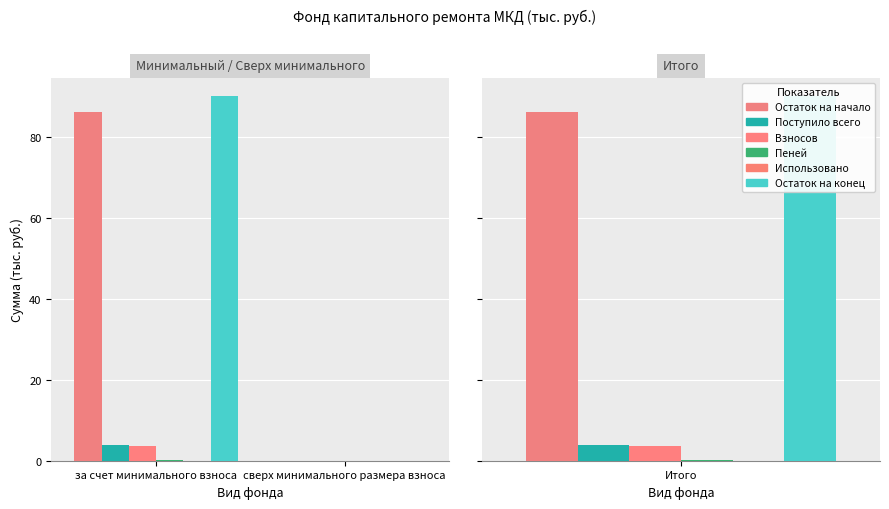

What is the label of the 1st bar from the left?

за счет минимального взноса